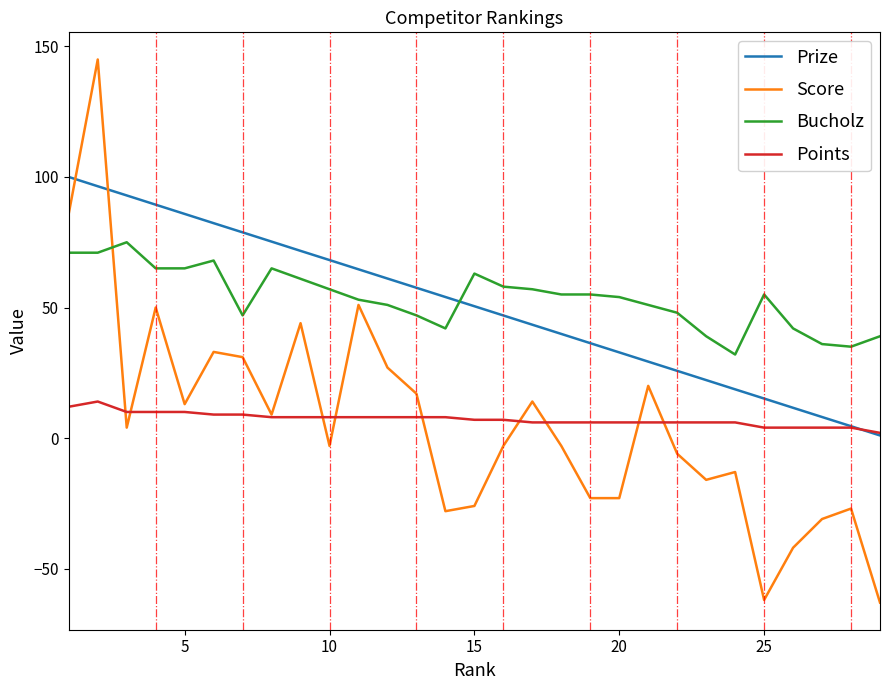

List the series in order of their peak value, highest first.

Score, Prize, Bucholz, Points